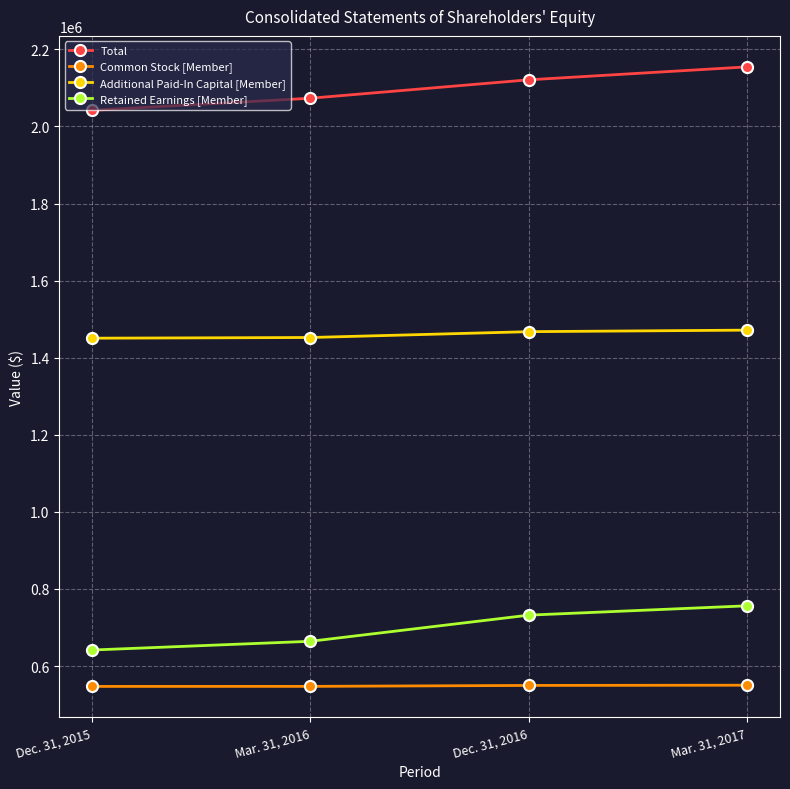

Between Dec. 31, 2016 and Mar. 31, 2017, which series saw the biggest shift?

Total